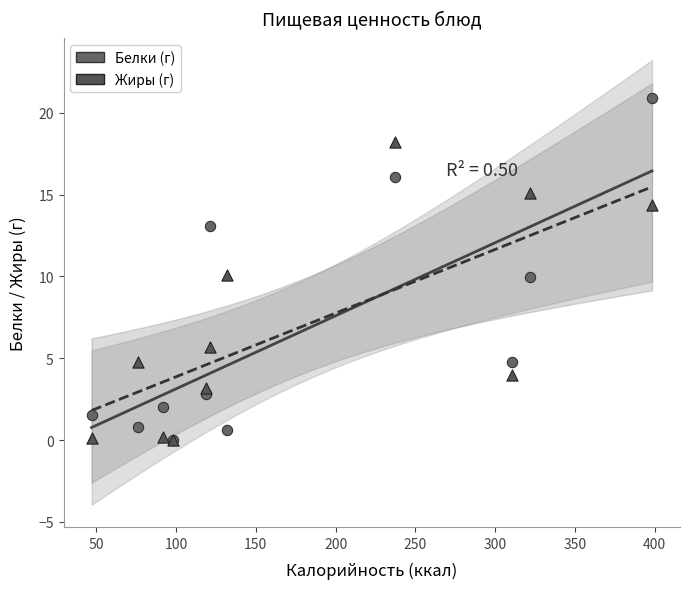

What are all the series names shown in the legend?

Белки (г), Жиры (г)